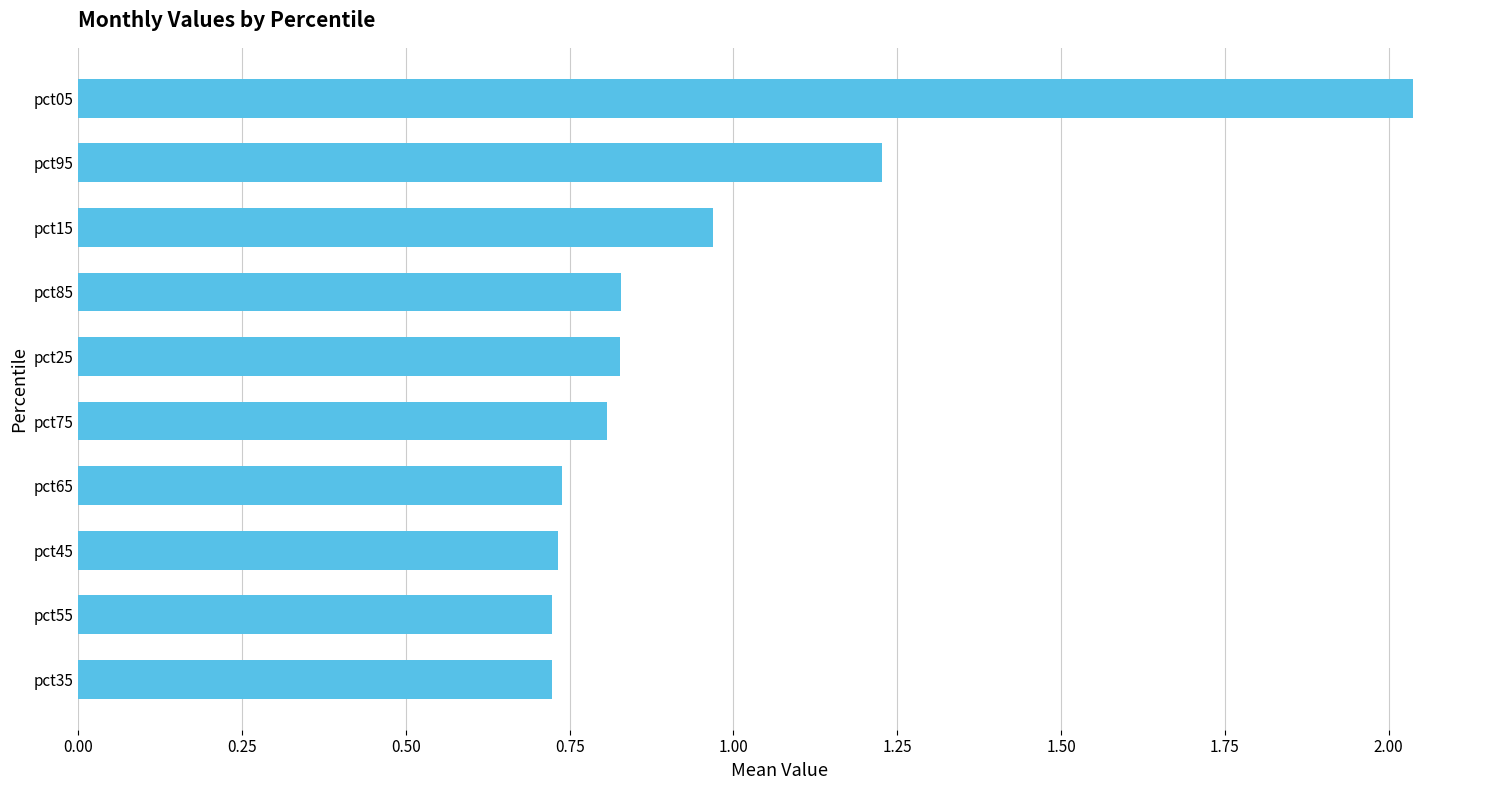

What is the sum of all values?

9.6